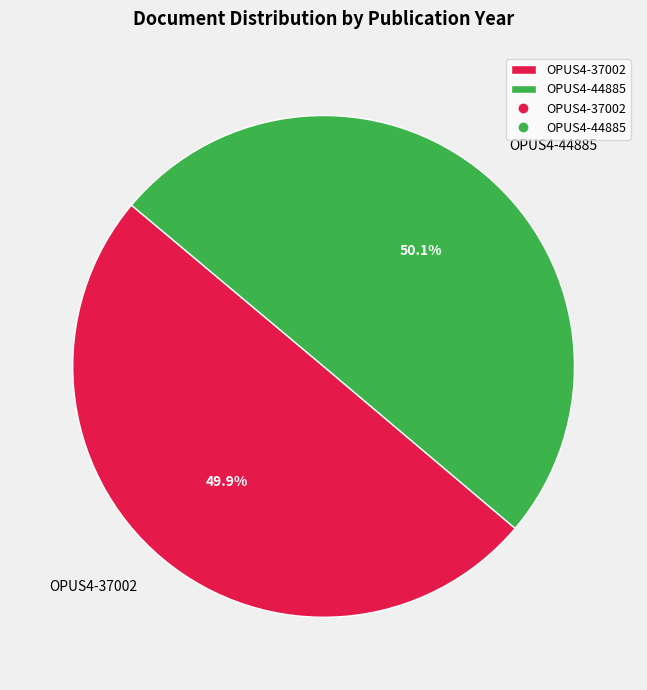

Is it true that OPUS4-44885 is 50% of the pie?

True